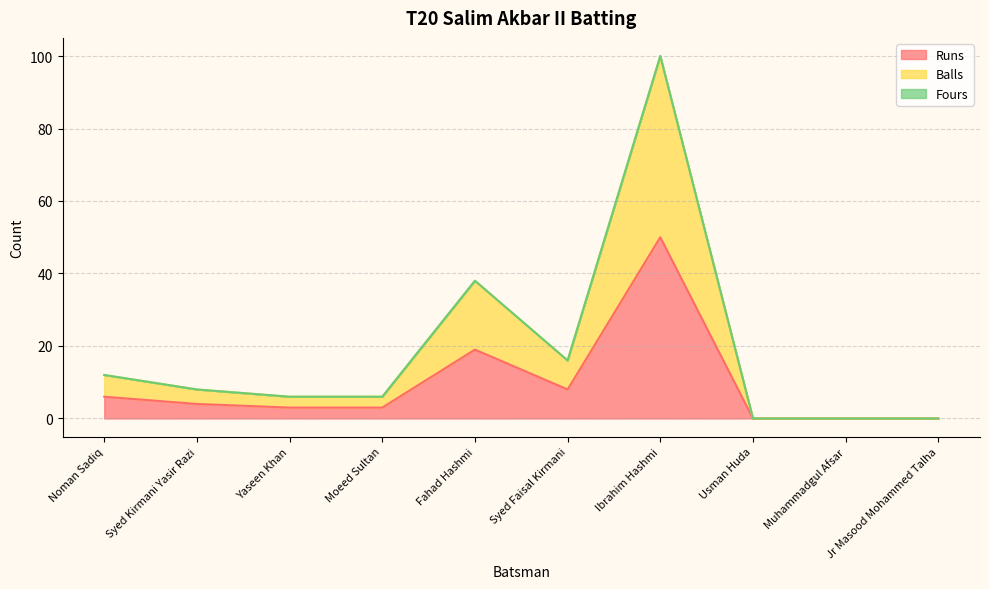

How many categories are shown in the chart?

10